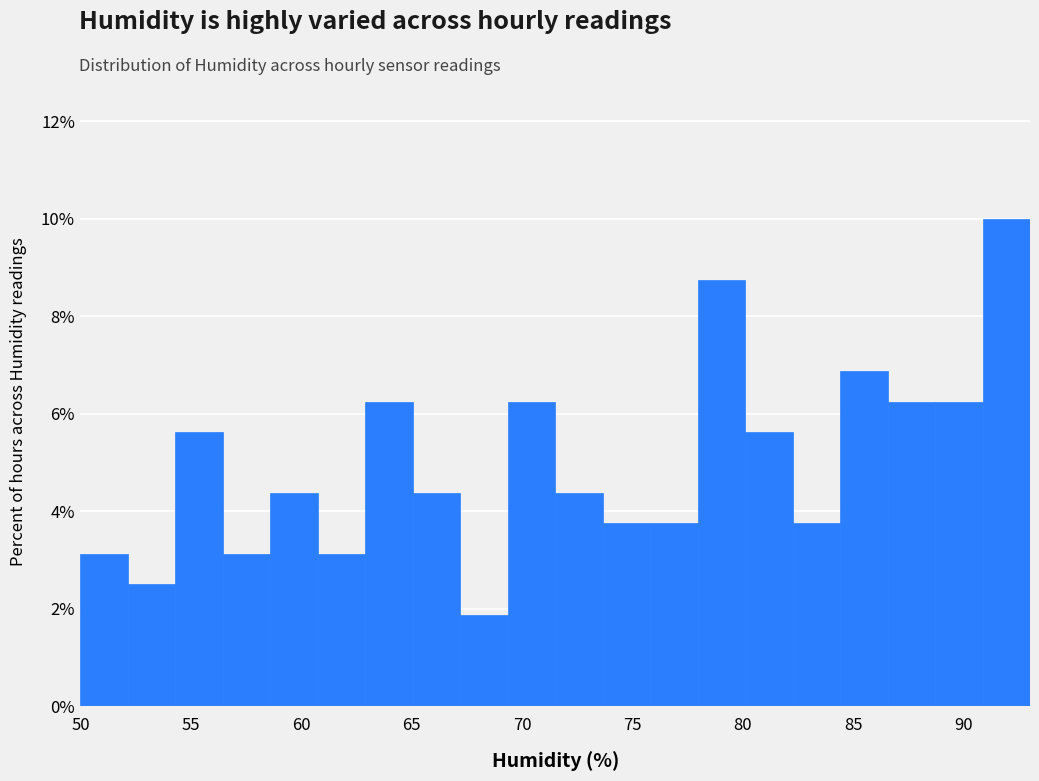

Which range on the x-axis has the tallest bar?

90.85 to 93.00